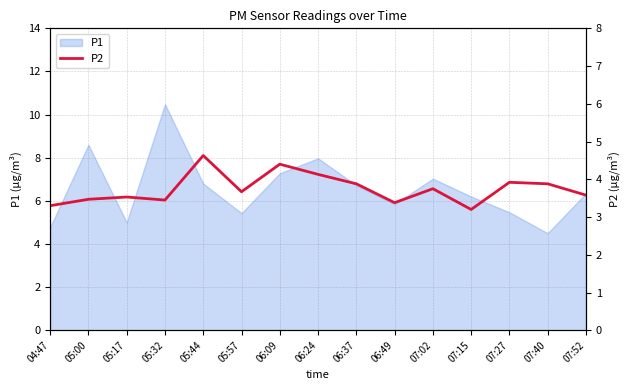

At which label does P1 reach its peak?

05:32